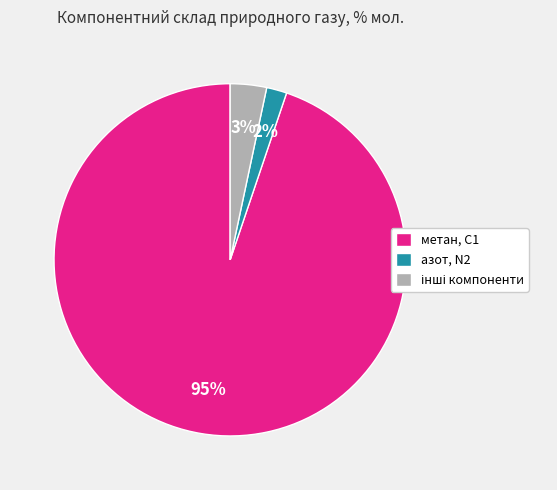

Is it true that азот, N2 is 2% of the pie?

True